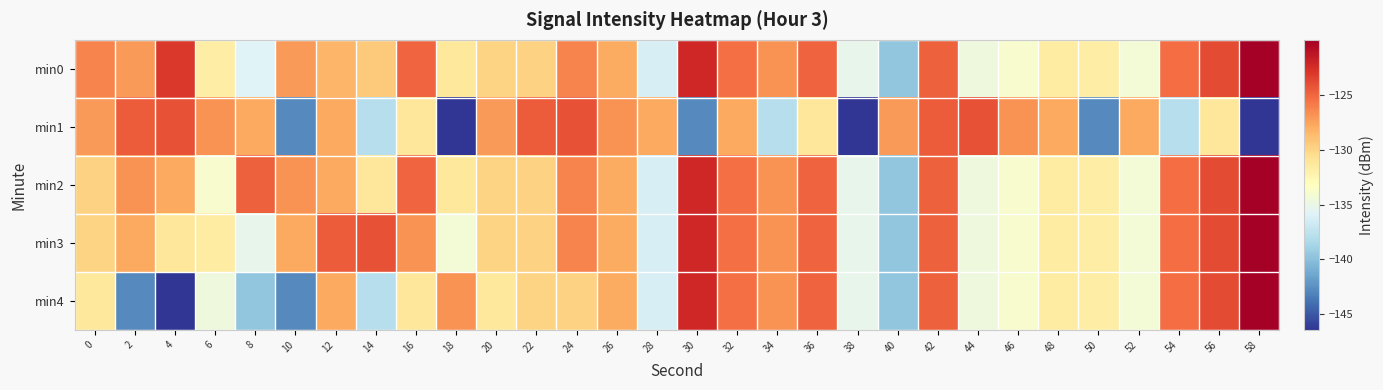

Which category has the highest value across all series?

58